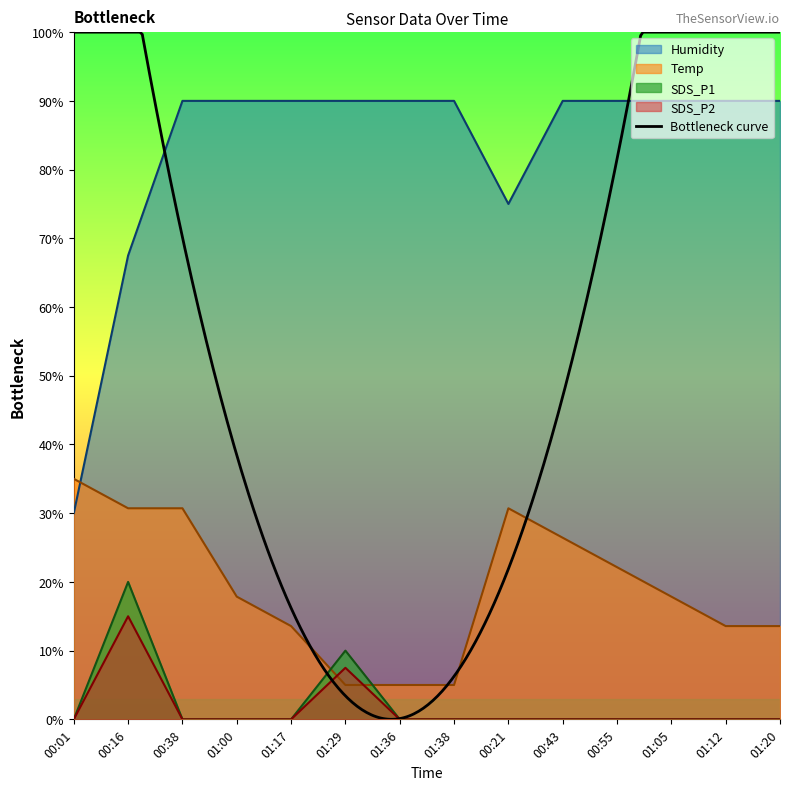

List the series in order of their peak value, lowest first.

SDS_P2, SDS_P1, Temp, Humidity